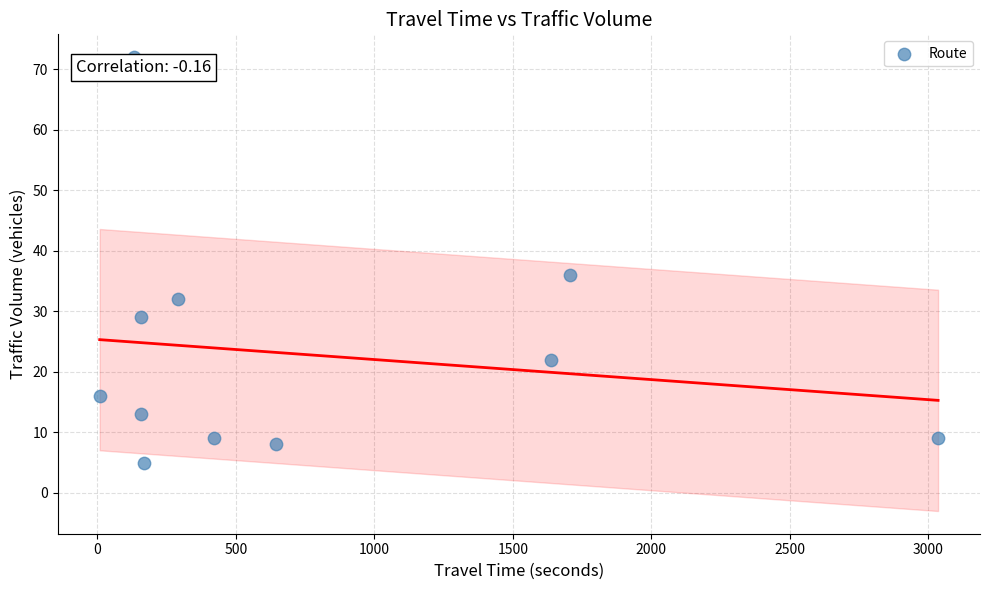

What is the average X value?

760